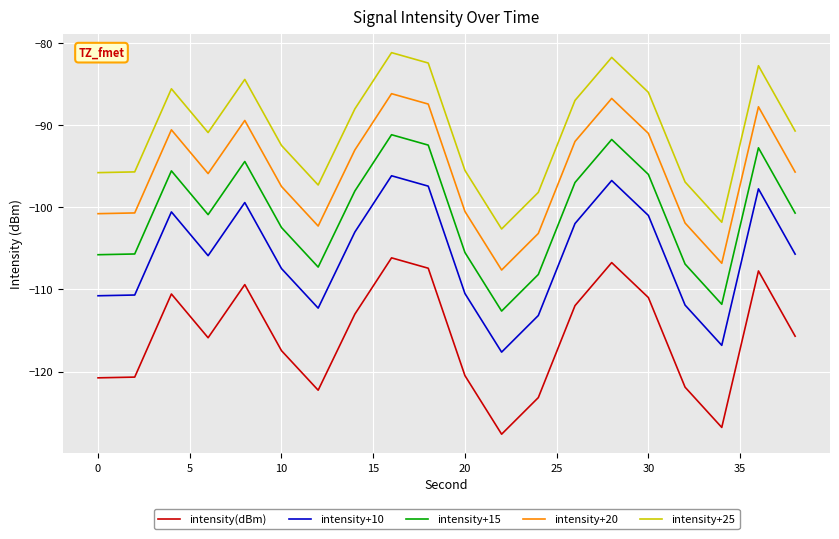

True or false: intensity(dBm) and intensity+15 cross at least once.

False